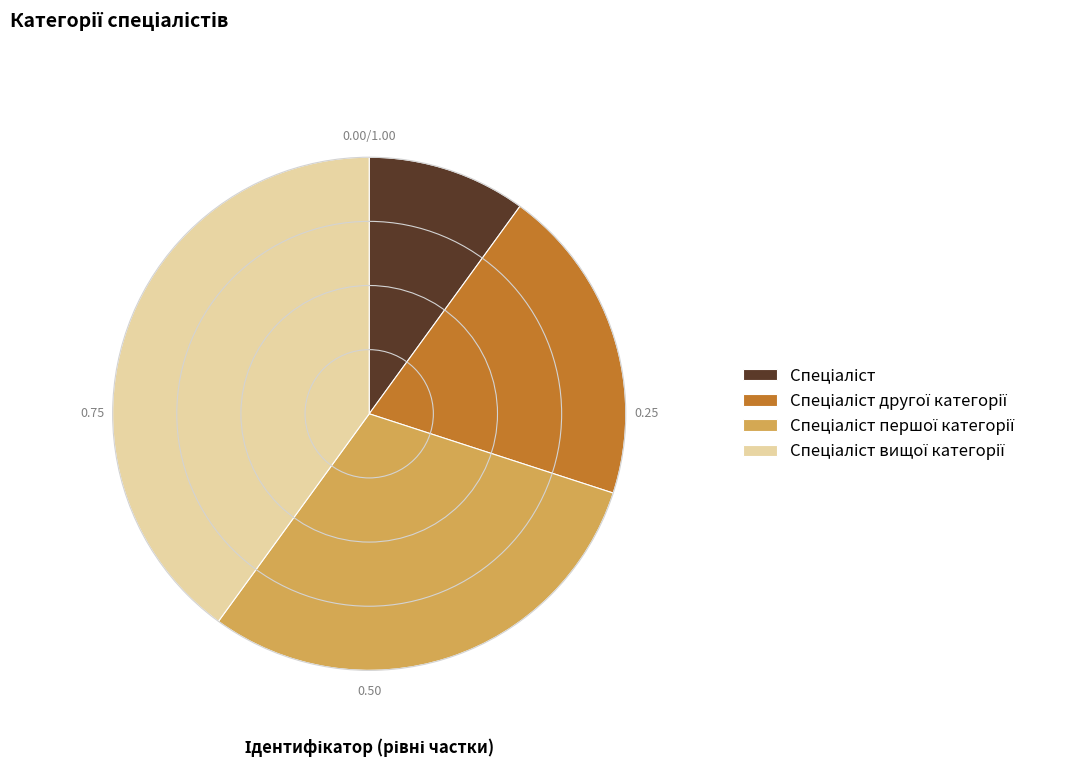

Is there a majority slice in this chart?

No